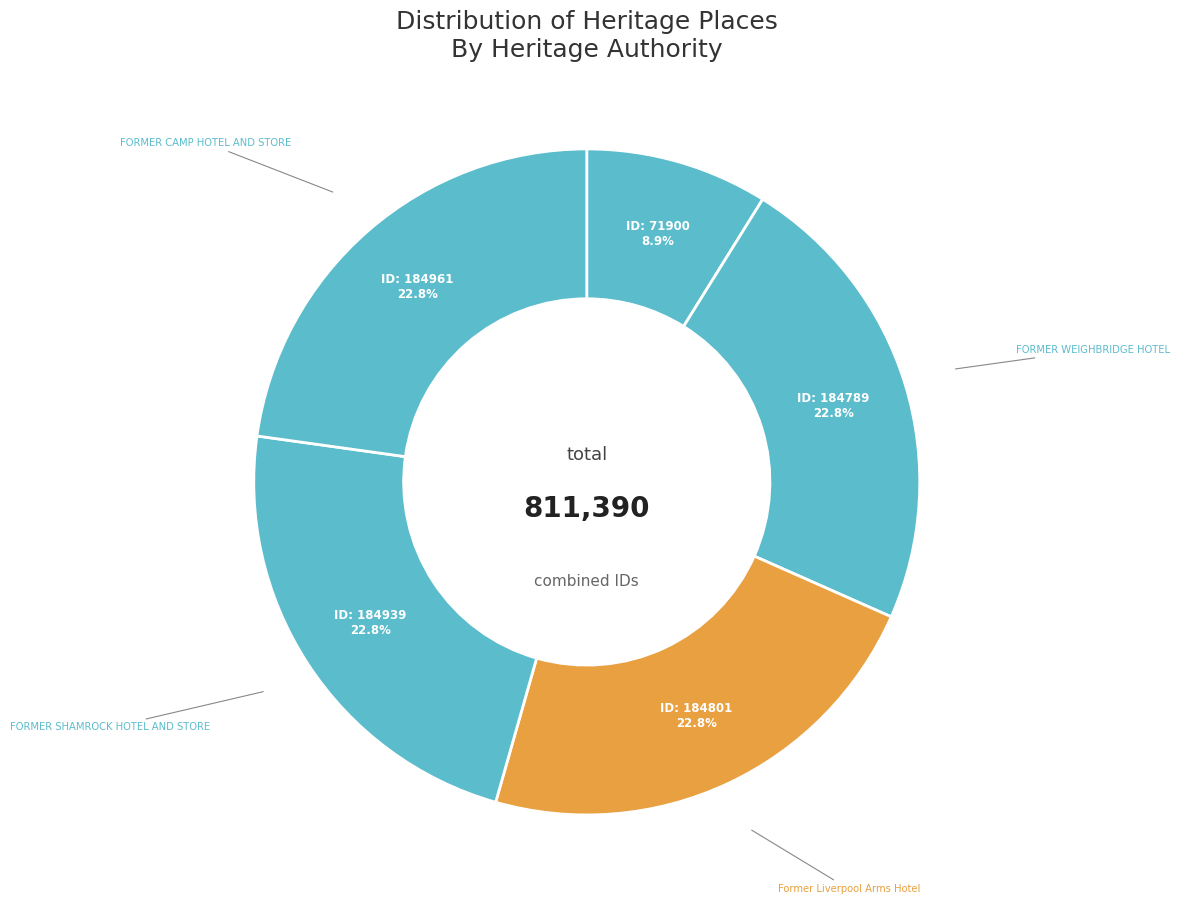

How many segments does this pie chart have?

5